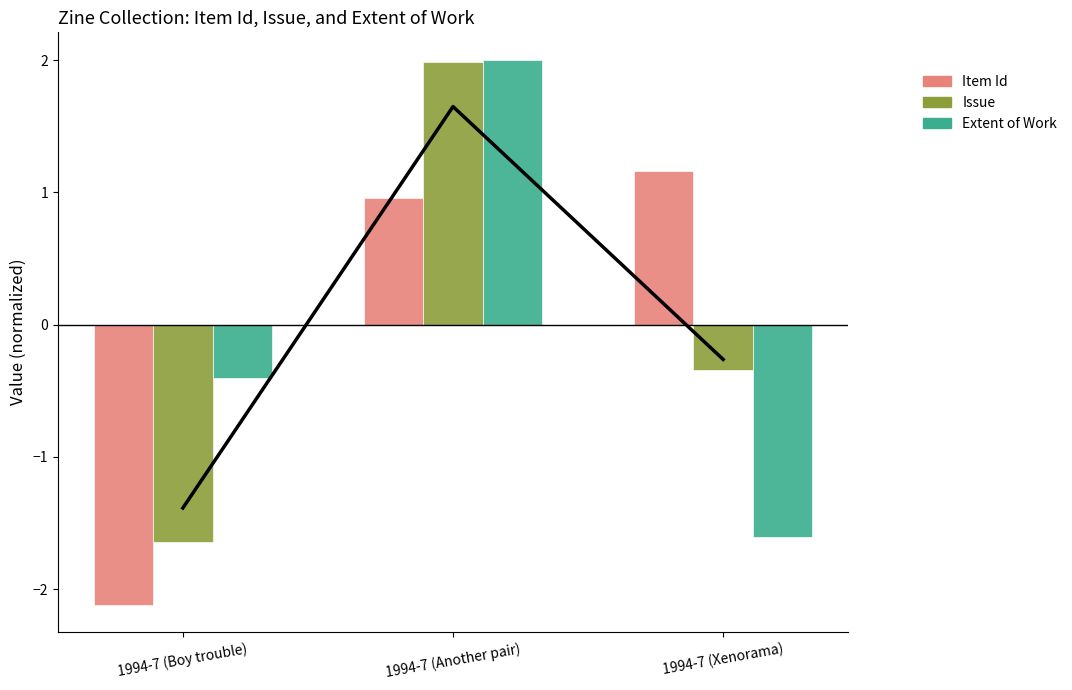

What are all the series names shown in the legend?

Item Id, Issue, Extent of Work